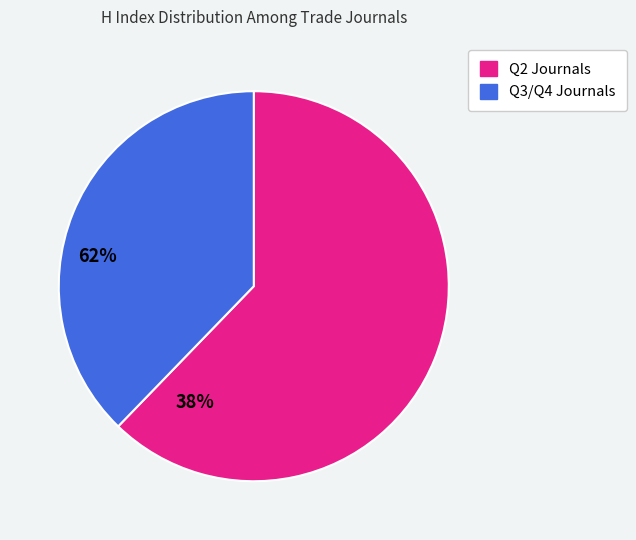

Is there any slice that represents more than half of the pie?

Yes